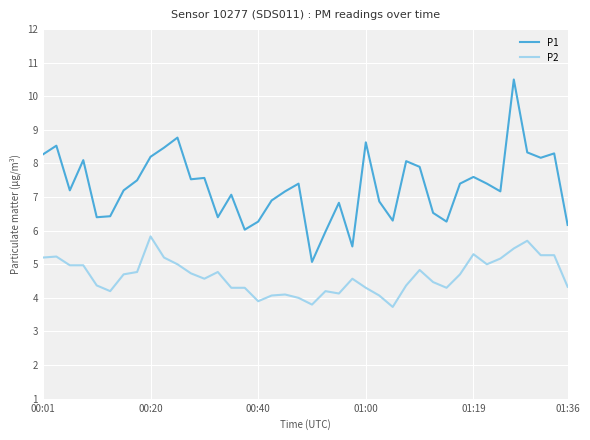

True or false: P1 and P2 intersect in this chart.

False